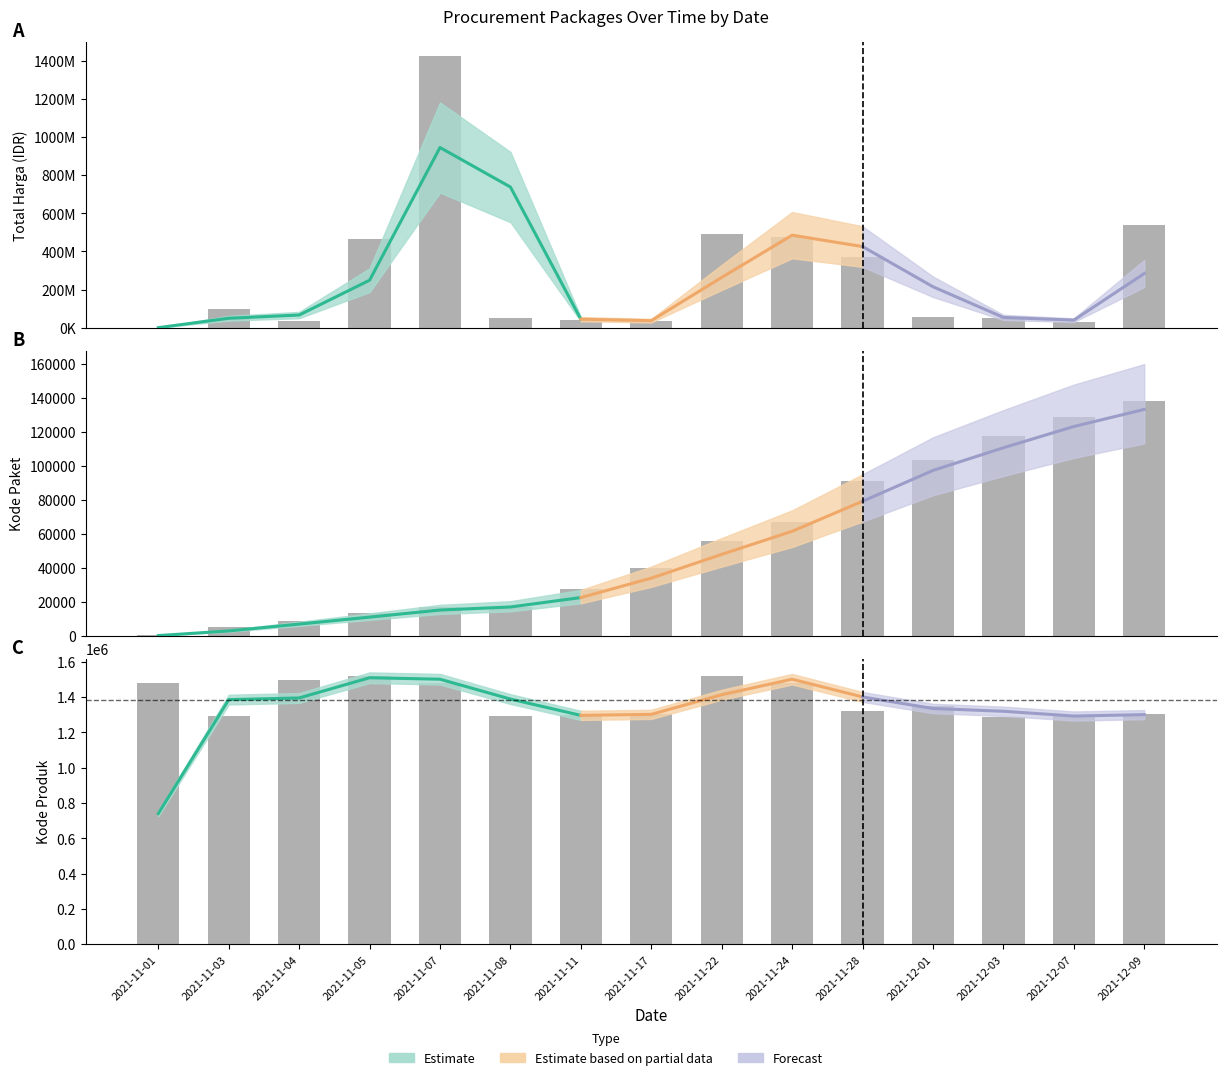

Count the number of categories in the chart.

15